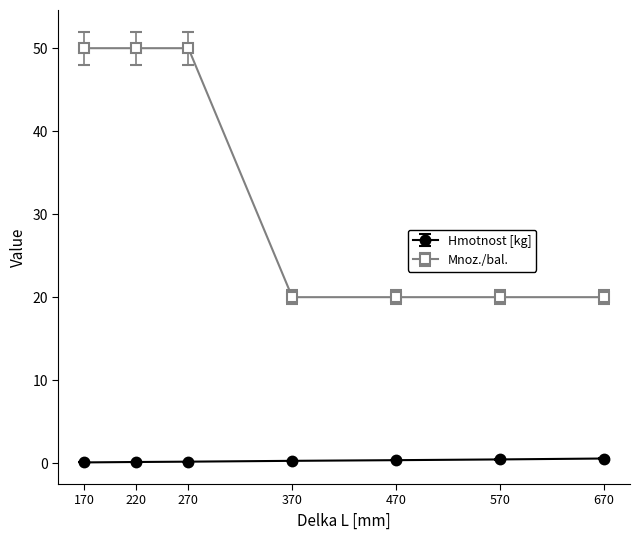

At how many categories does at least one series exceed 46?

3